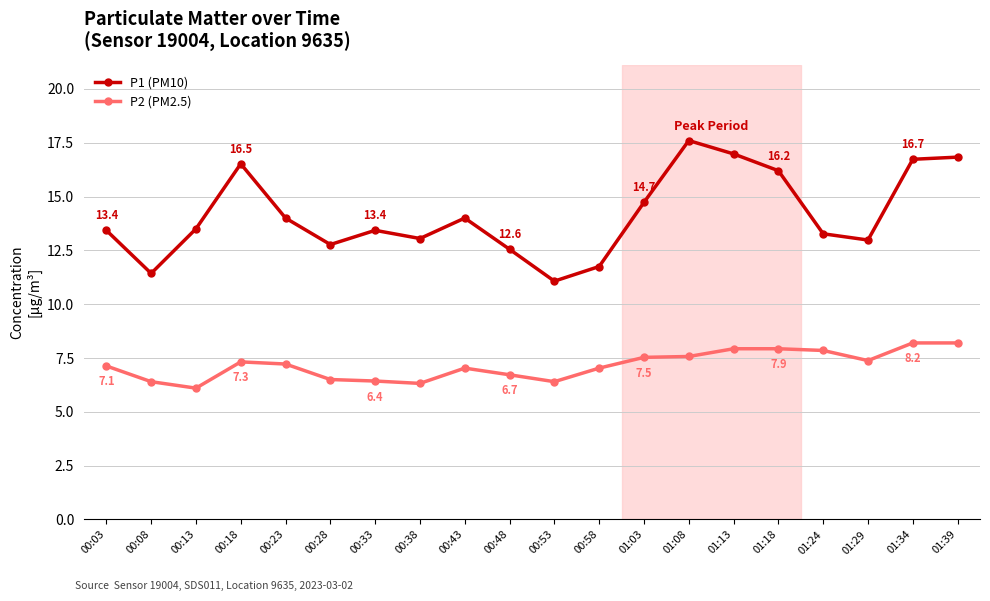

Is the value of P2 (PM2.5) at 01:29 greater than the value of P1 (PM10) at 01:13?

No